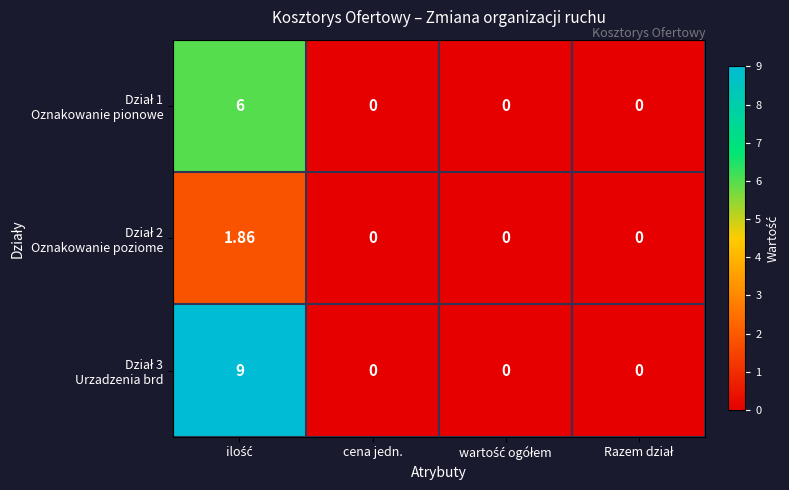

List the series in order of their overall mean, lowest first.

Dział 2 Oznakowanie poziome, Dział 1 Oznakowanie pionowe, Dział 3 Urzadzenia brd